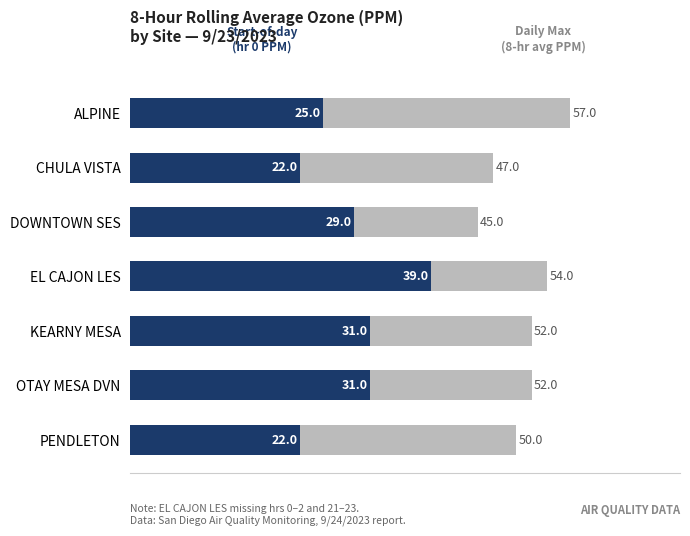

What is the total value across all series at ALPINE?

82